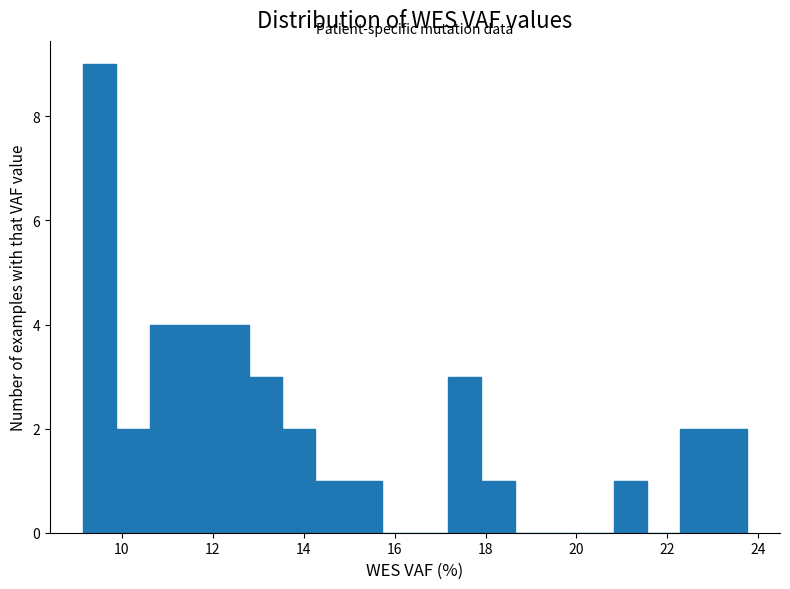

Read against the x-axis, roughly where is the centre of the tallest bar?

9.6